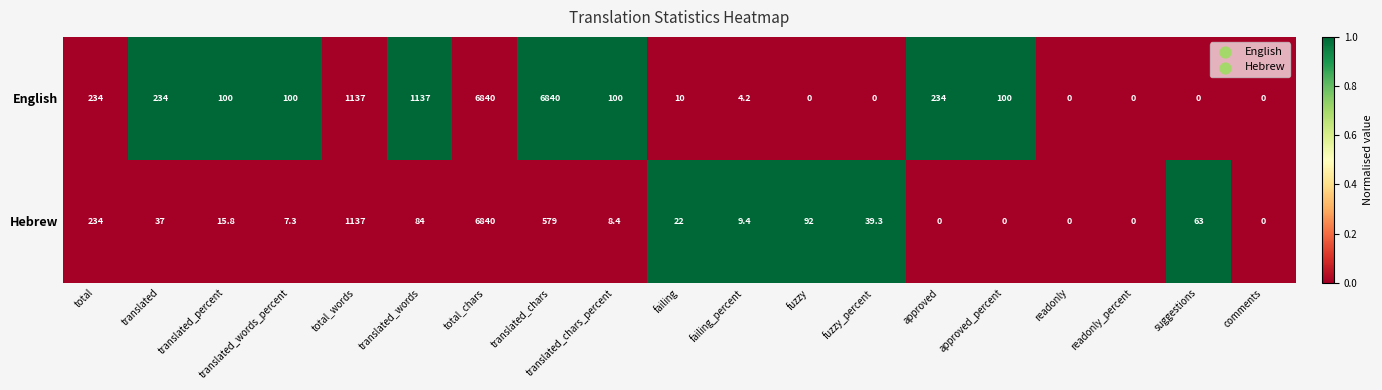

Rank the series at suggestions from highest to lowest value.

Hebrew, English